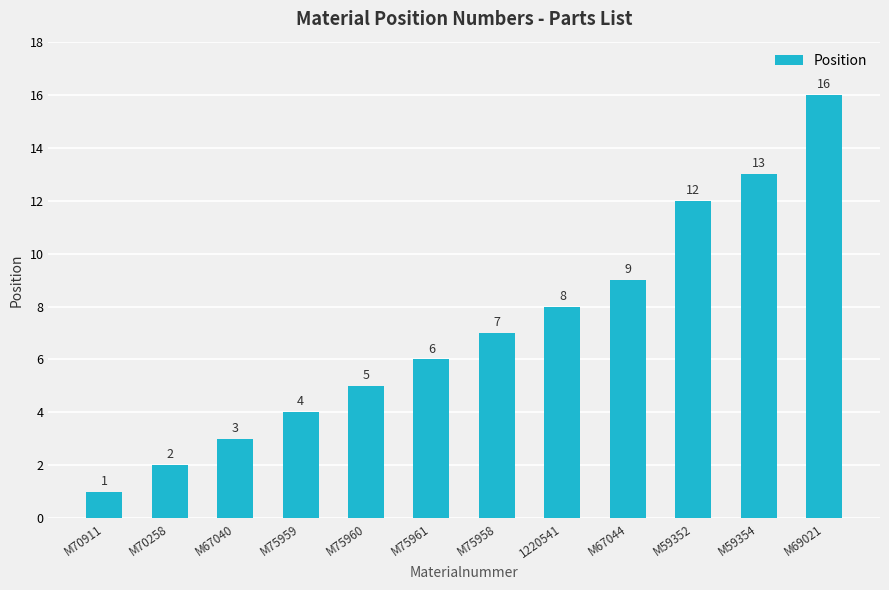

The value at M69021 is 6. True or false?

False